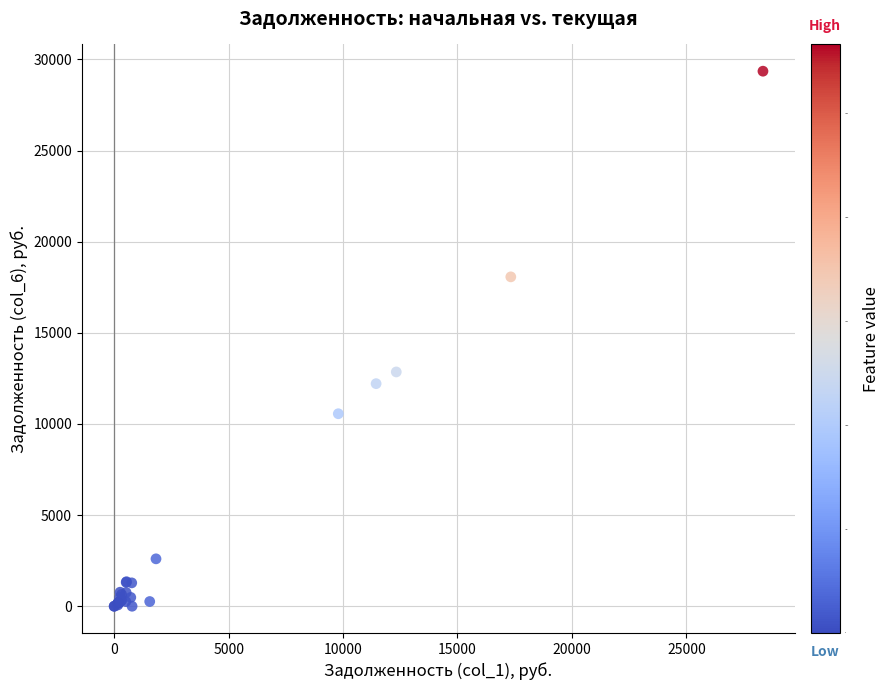

What Y value in the scatter plot is closest to 14676?

12853.7